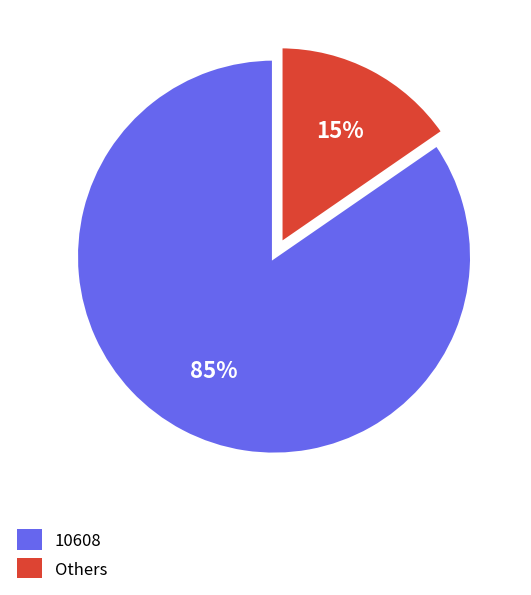

What is the smallest slice in the pie chart?

Others